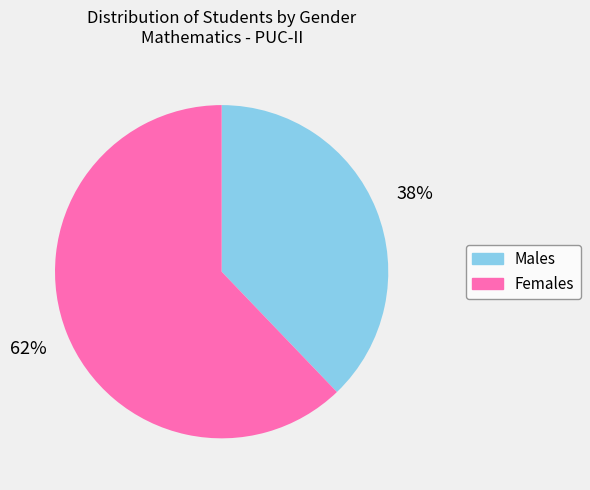

Is there a majority slice in this chart?

Yes